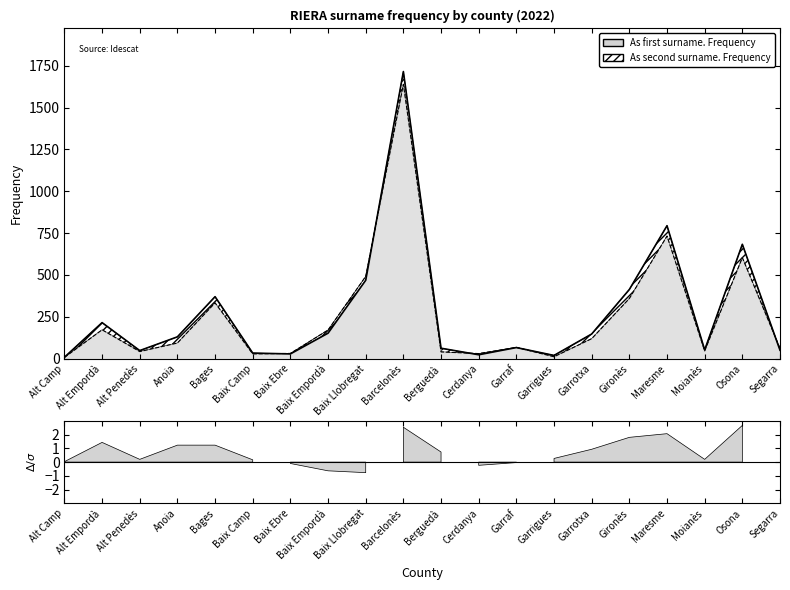

How many values in the As first surname. Frequency series are below 130?

10